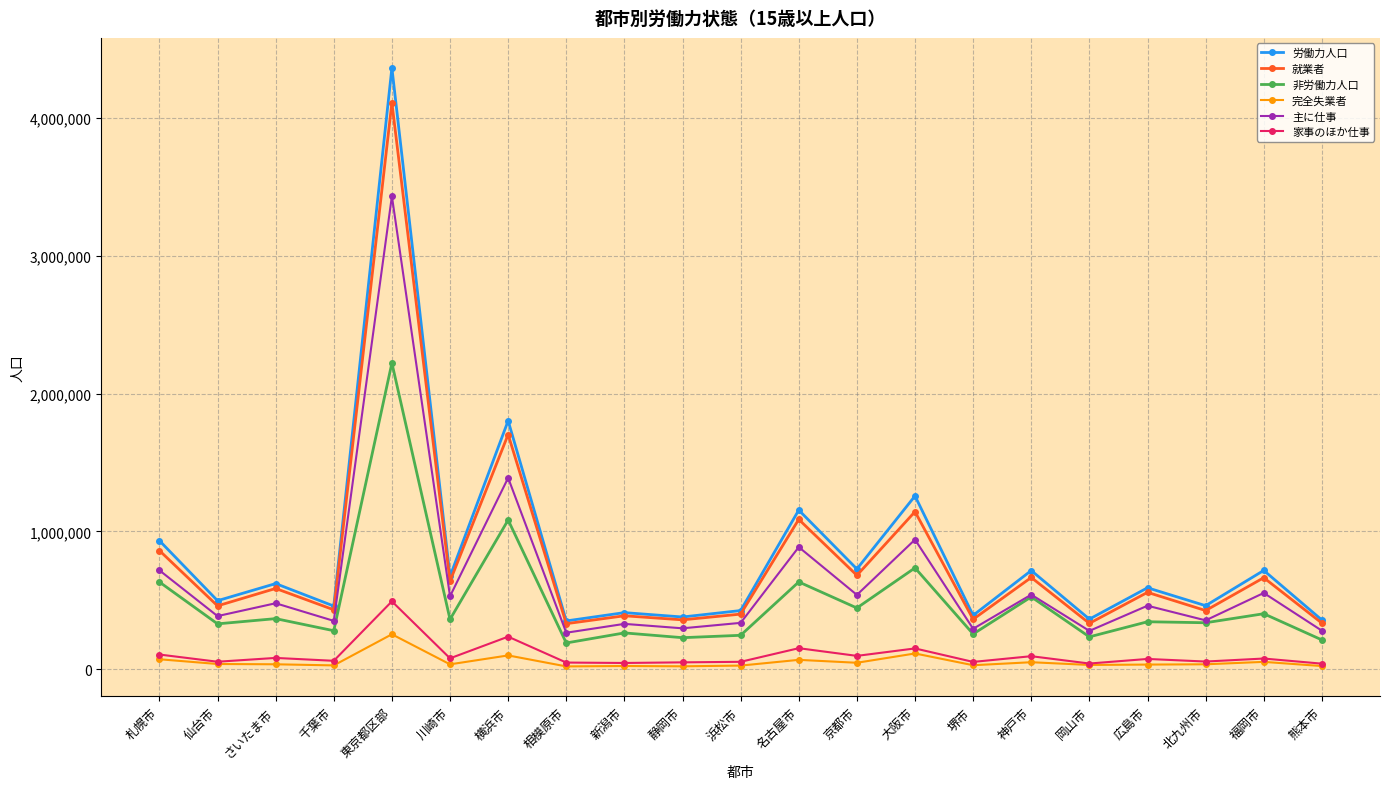

True or false: 完全失業者 has more than 1 interior local peaks.

True